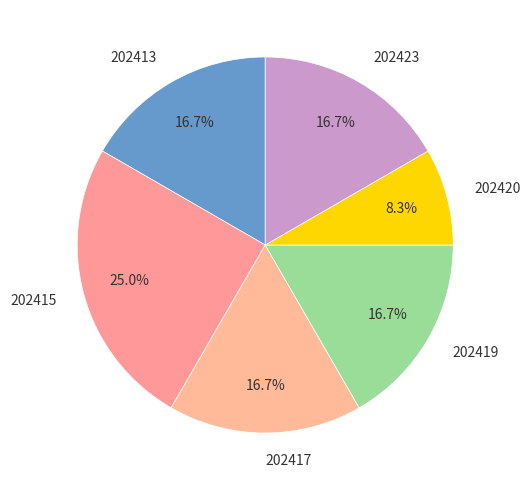

Is the sum of 202423 and 202419 greater than half?

No